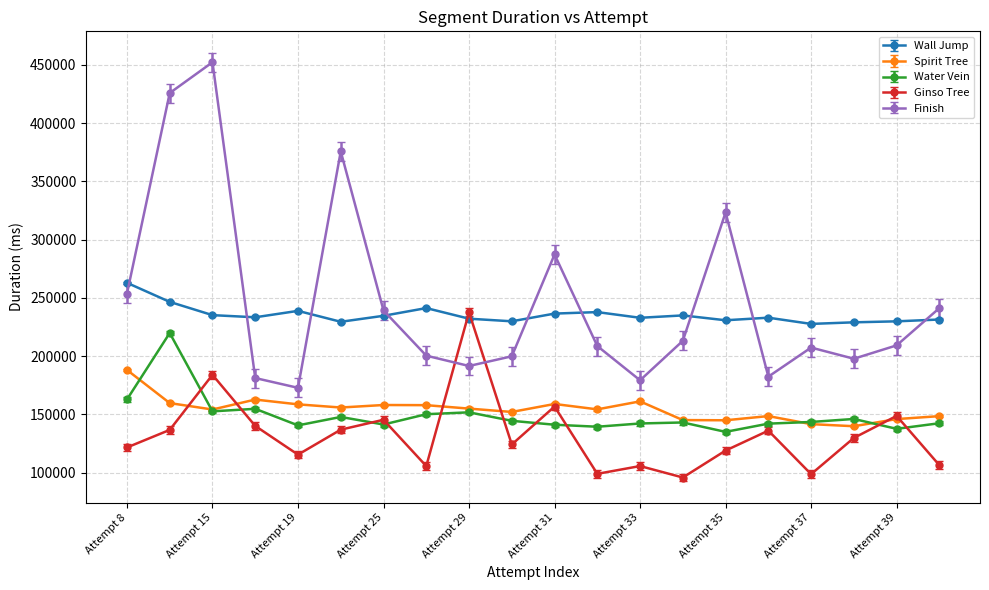

What are all the series names shown in the legend?

Wall Jump, Spirit Tree, Water Vein, Ginso Tree, Finish